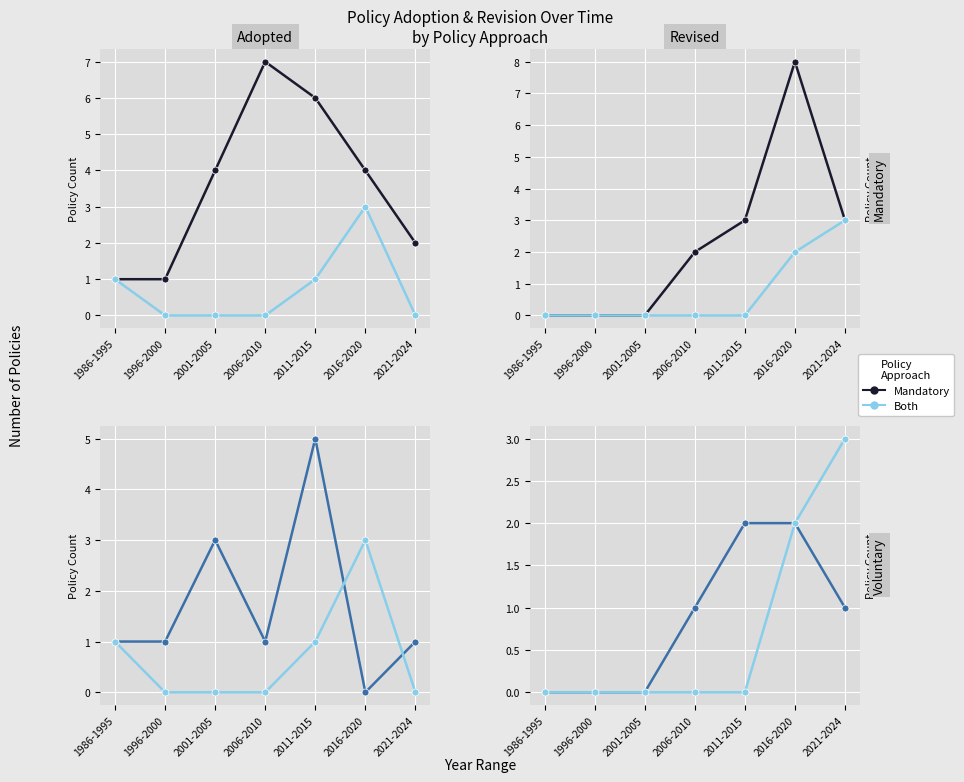

True or false: Mandatory and Voluntary intersect in this chart.

False